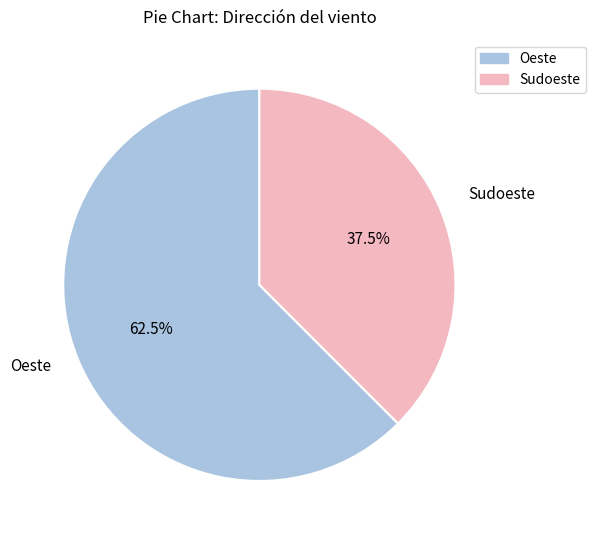

To the nearest percent, what is the difference between the Oeste and Sudoeste slice percentages?

25%